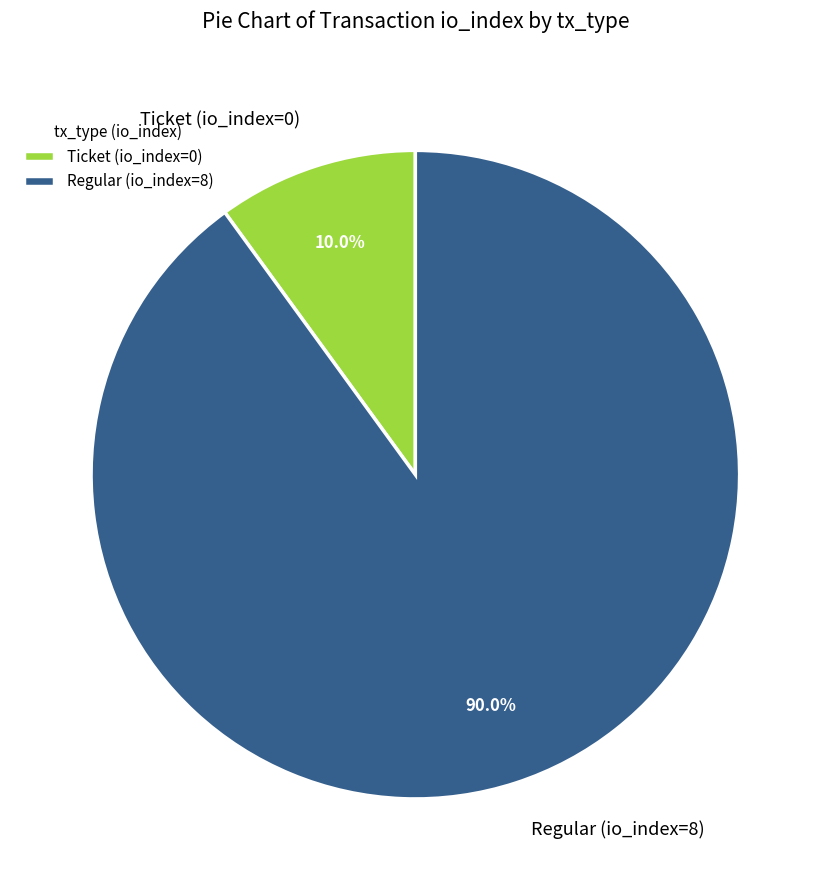

Rank the categories by value from highest to lowest.

Regular (io_index=8), Ticket (io_index=0)